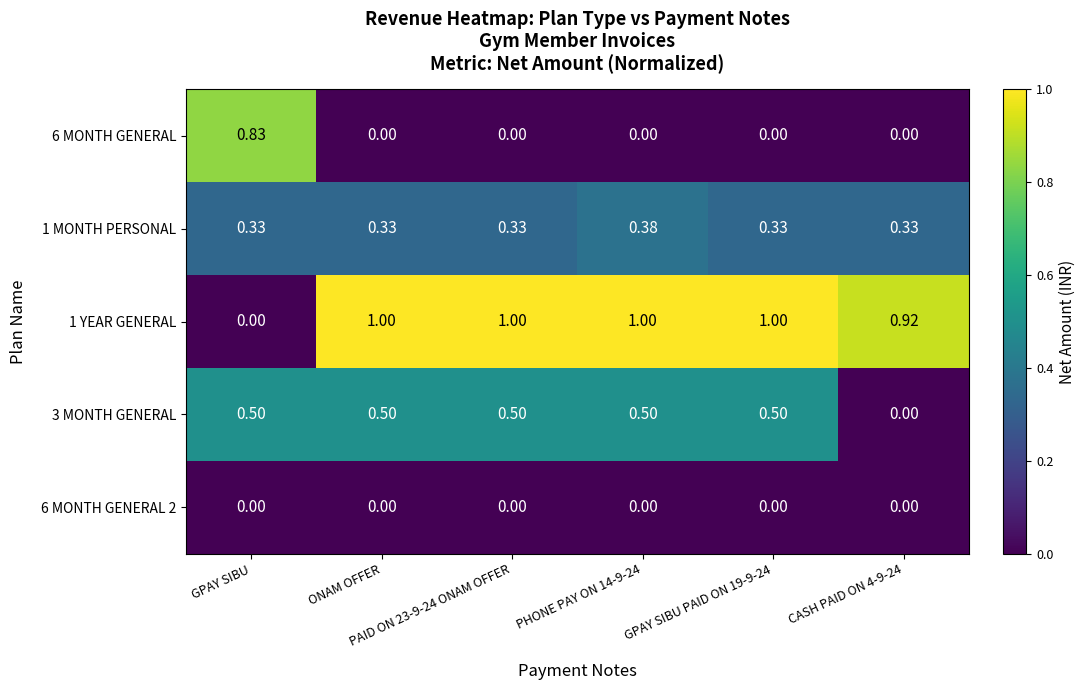

How many values in the 1 YEAR GENERAL series are below 1?

2